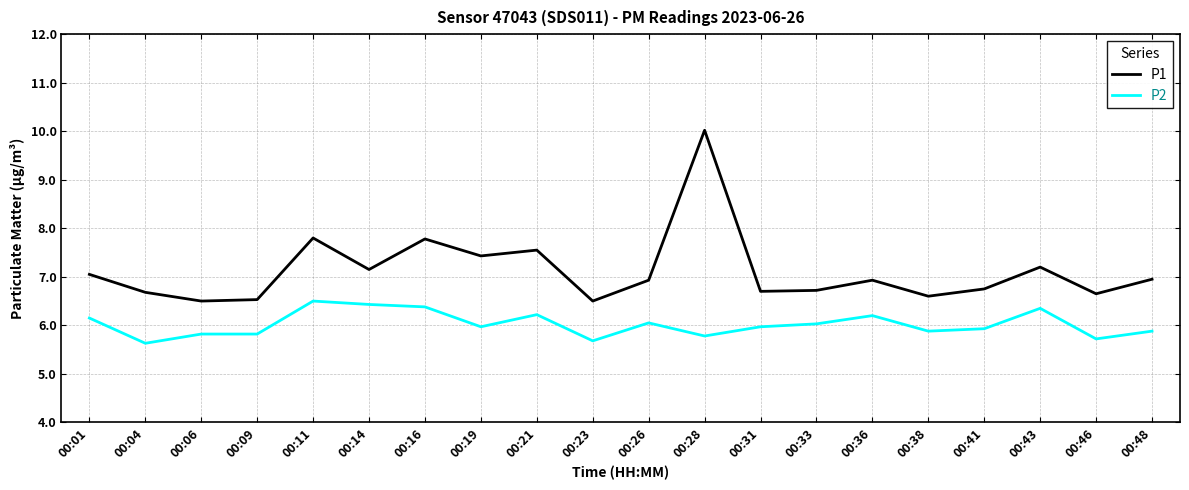

Which series has the largest range (max minus min)?

P1